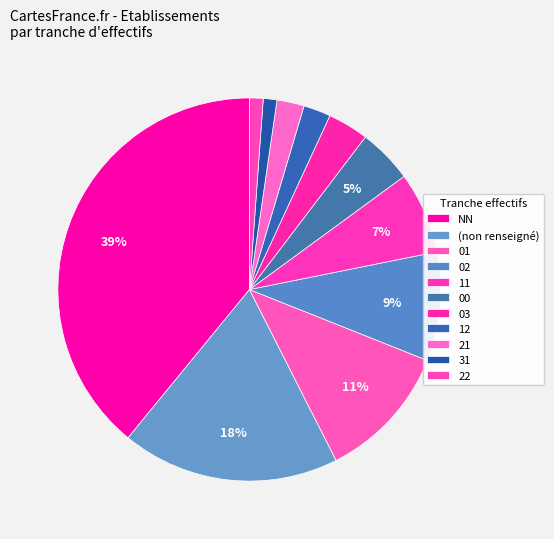

How many slices are in this pie chart?

11